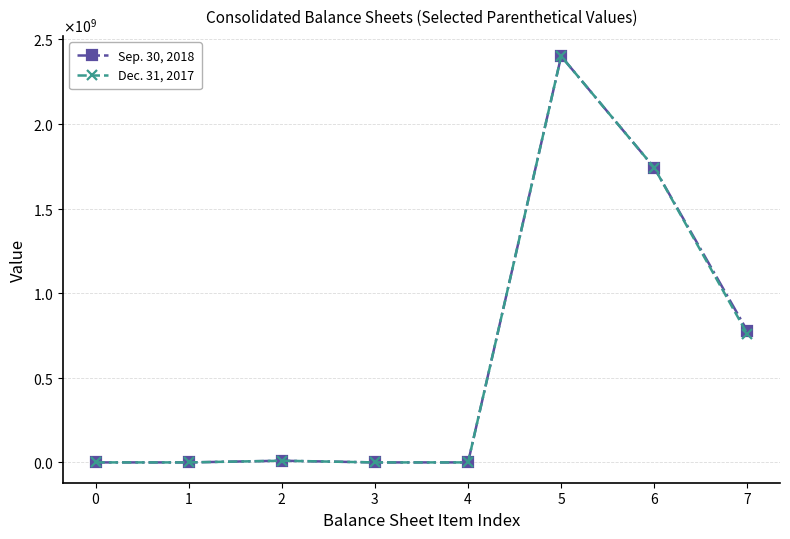

Is this an area chart (filled region under the line)?

No